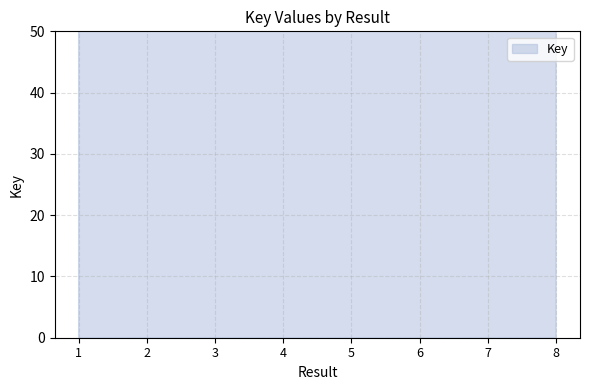

What is the average value?

14143.1